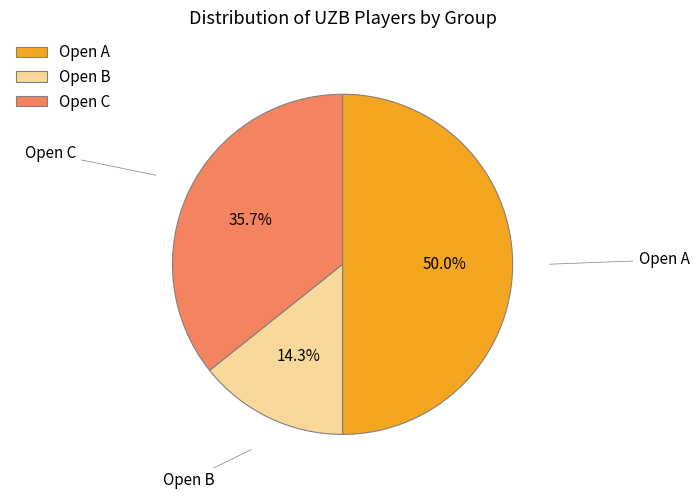

Is it true that Open B is 6% of the pie?

False